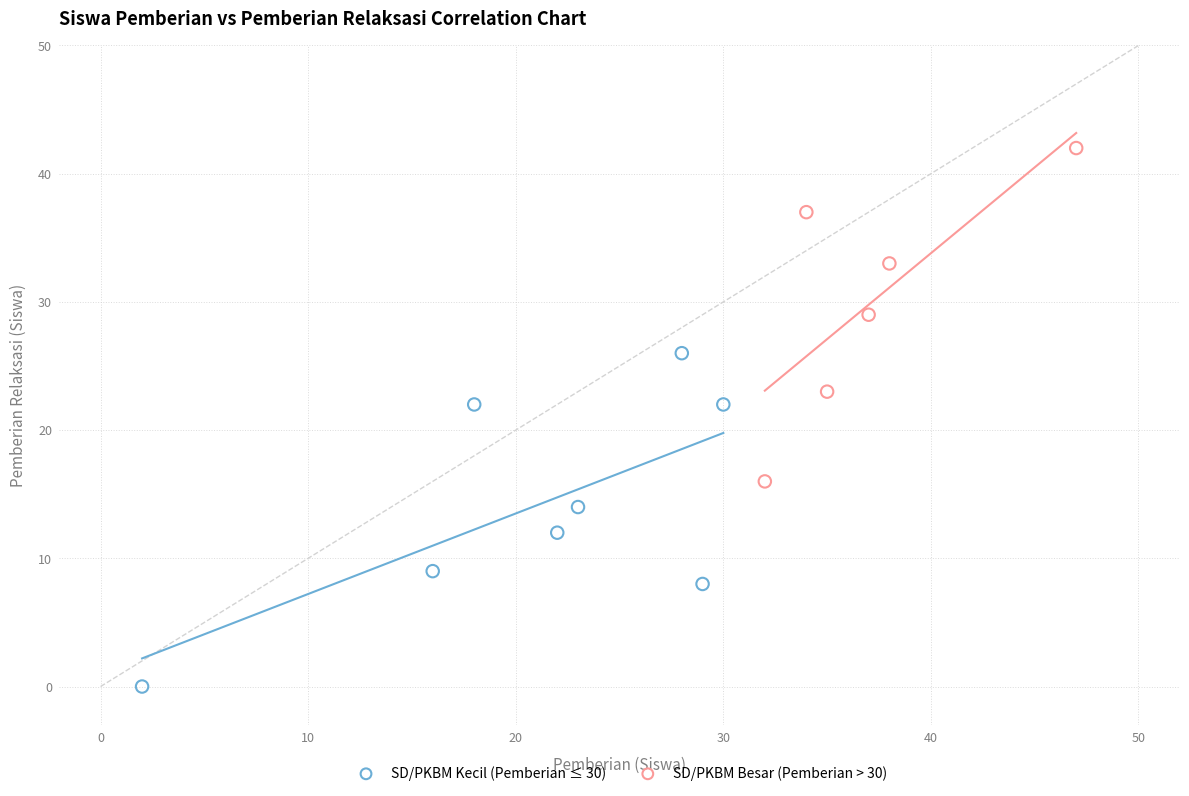

Which series contains the highest Y value?

SD/PKBM Besar (Pemberian > 30)